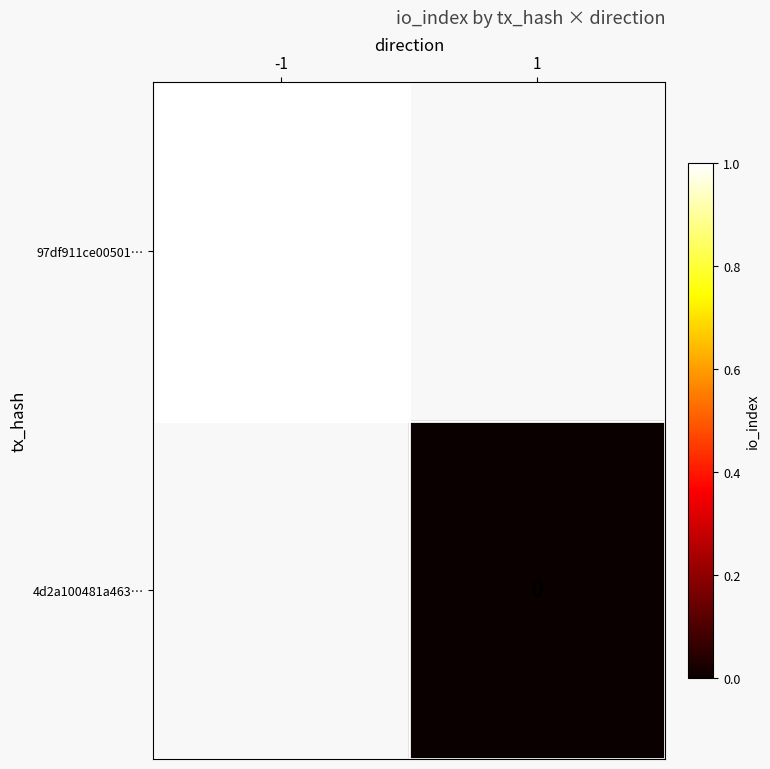

Is the value of 97df911ce00501… at -1 greater than the value of 4d2a100481a463… at 1?

Yes